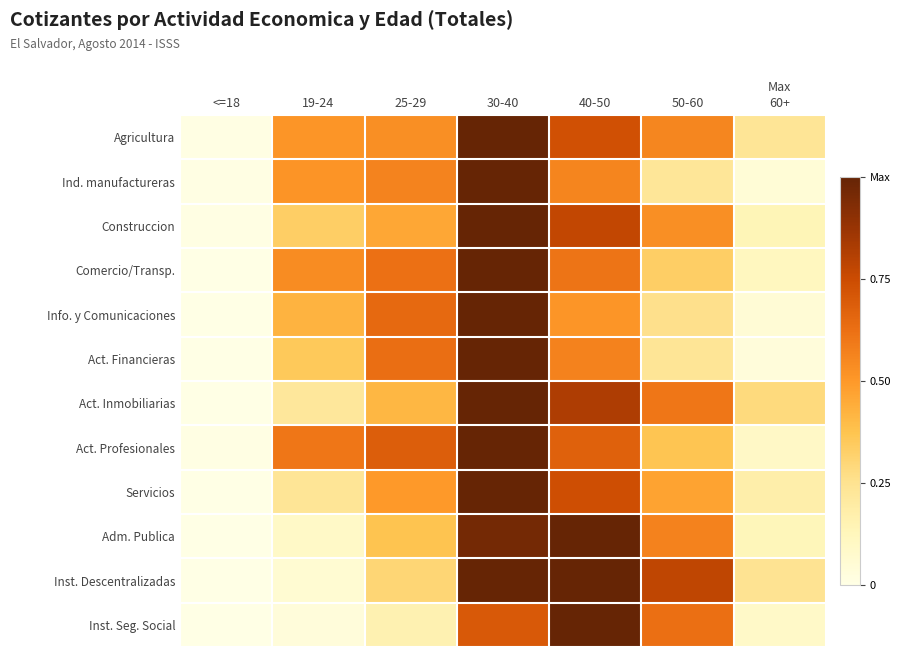

At 50-60, list the series in order from smallest to largest.

Ind. manufactureras, Act. Financieras, Info. y Comunicaciones, Comercio/Transp., Act. Profesionales, Servicios, Construccion, Agricultura, Adm. Publica, Act. Inmobiliarias, Inst. Seg. Social, Inst. Descentralizadas